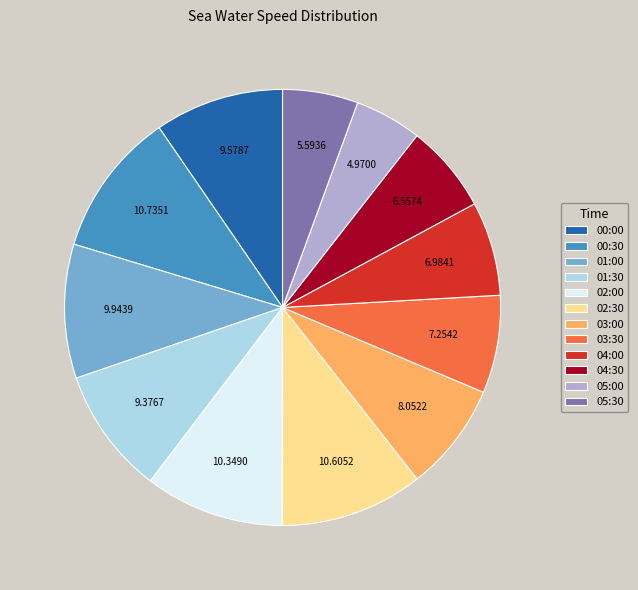

Does any single category account for the majority?

No